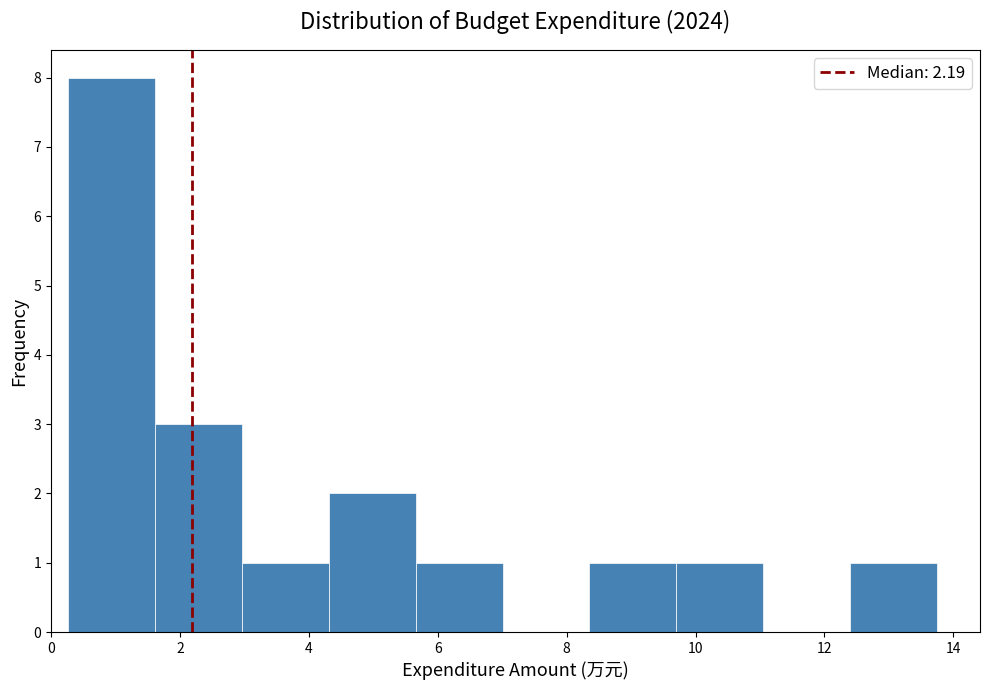

Which range on the x-axis has the tallest bar?

0.2 to 1.6